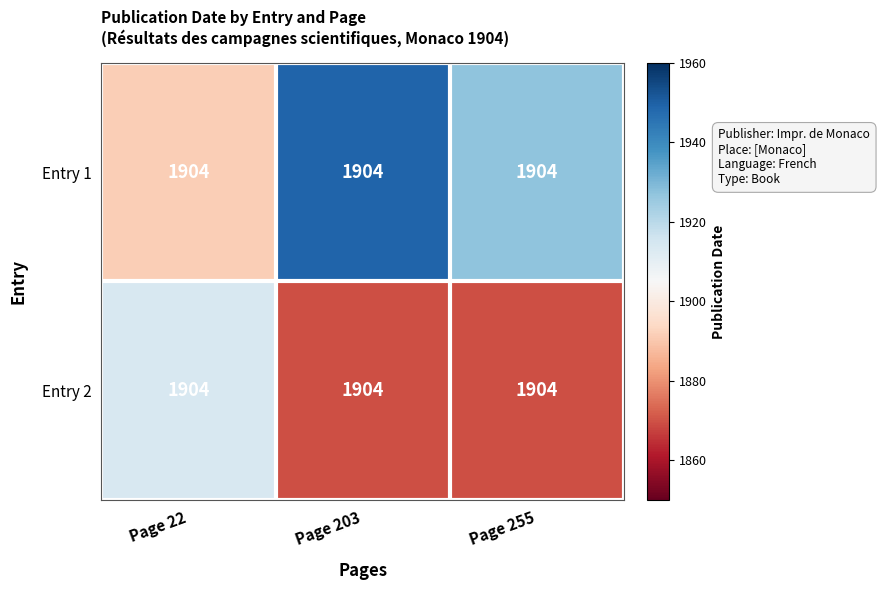

What is the sum of all Entry 2 values?

5653.1